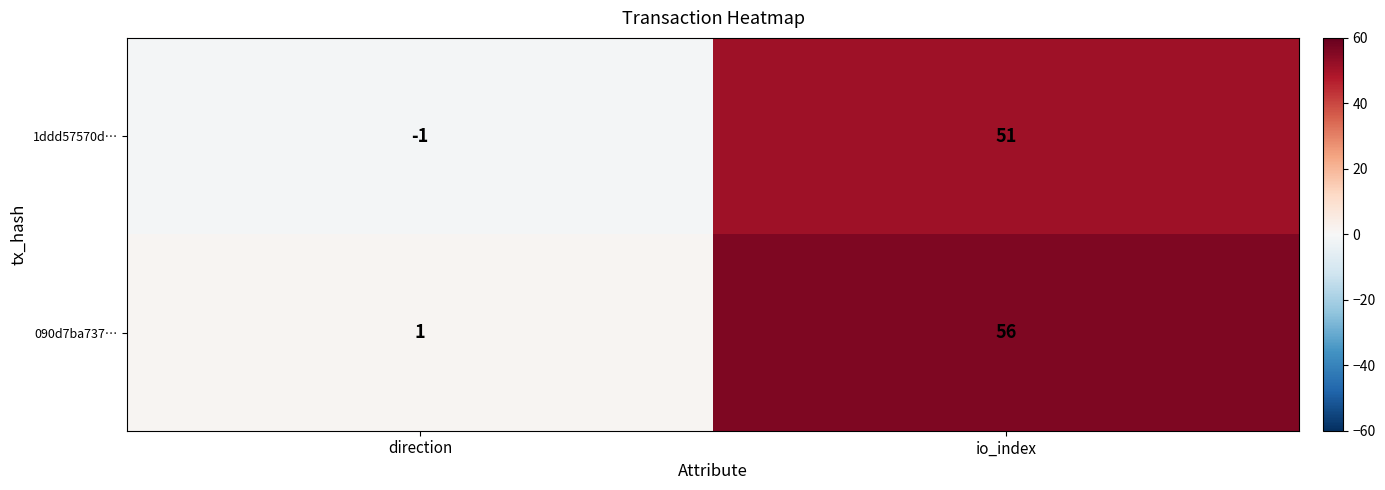

Which series has the widest spread of values?

090d7ba737…